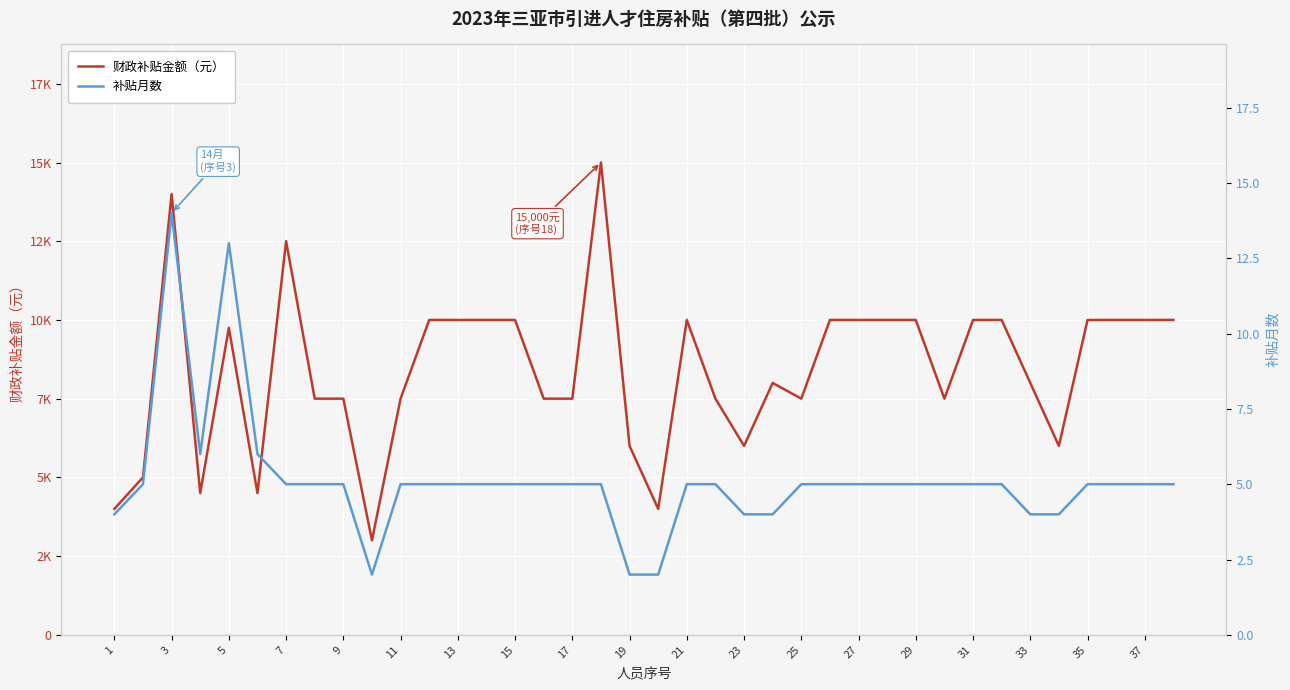

How many interior local valleys does the 补贴月数 series have?

2